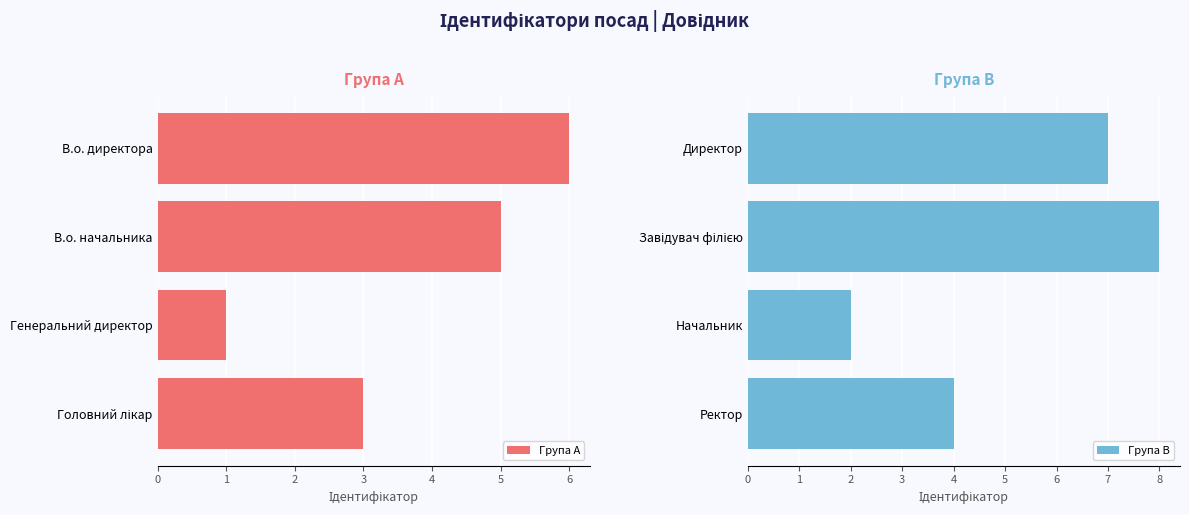

The value of Група A at Генеральний директор is 1. True or false?

True